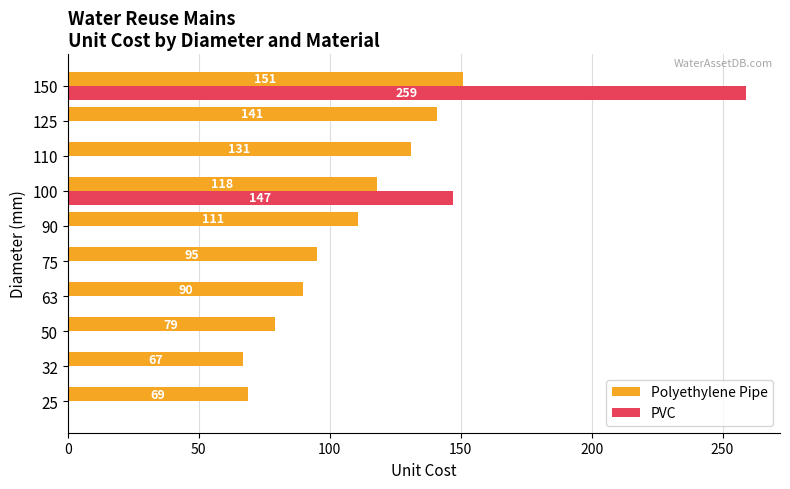

Which series changed the most between 25 and 63?

Polyethylene Pipe